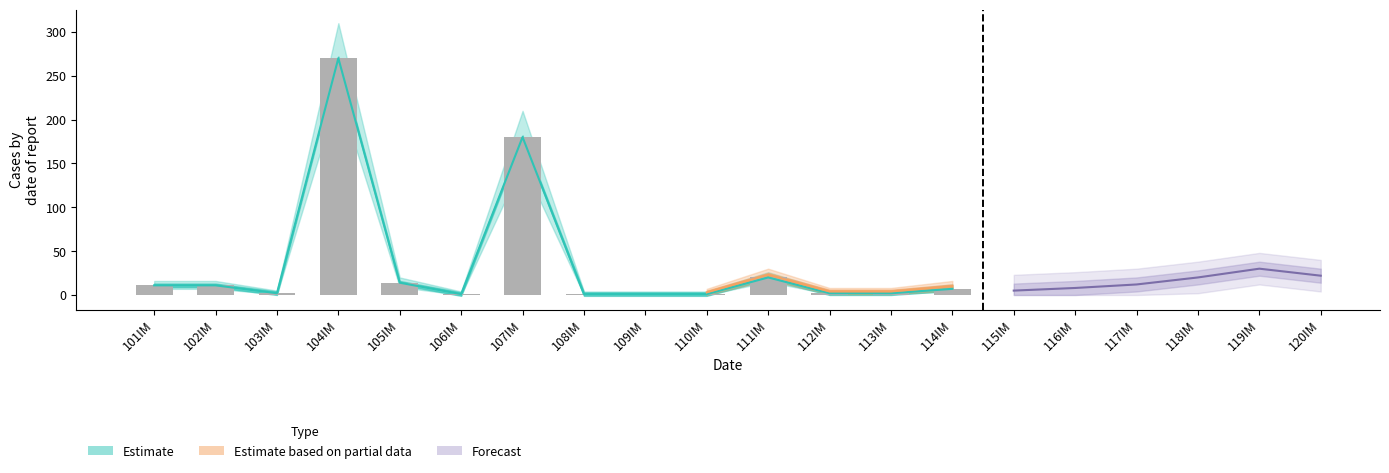

What is the minimum value shown in the chart?

1